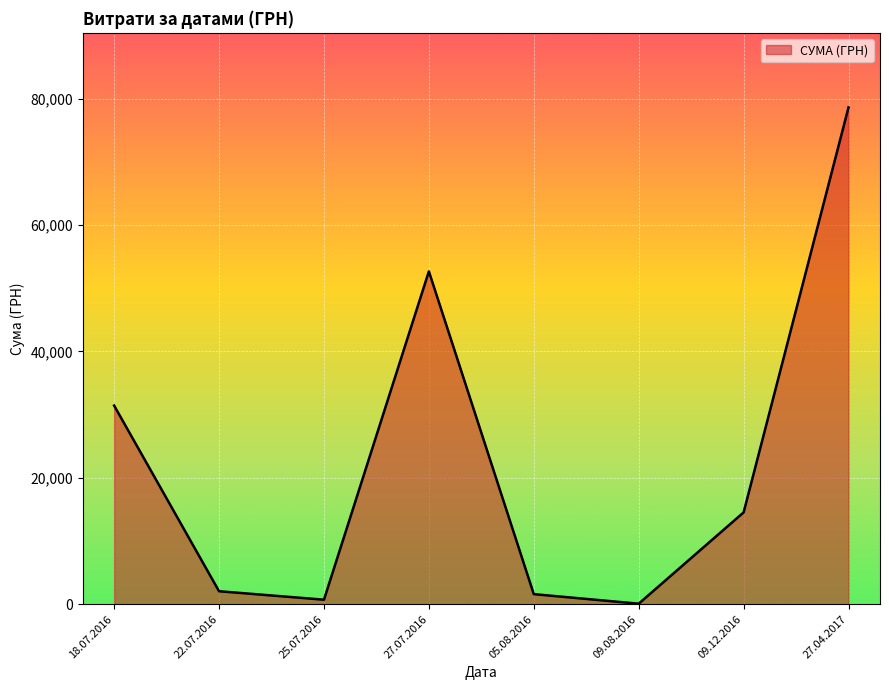

Is it true that the value at 18.07.2016 is 6943.0?

False